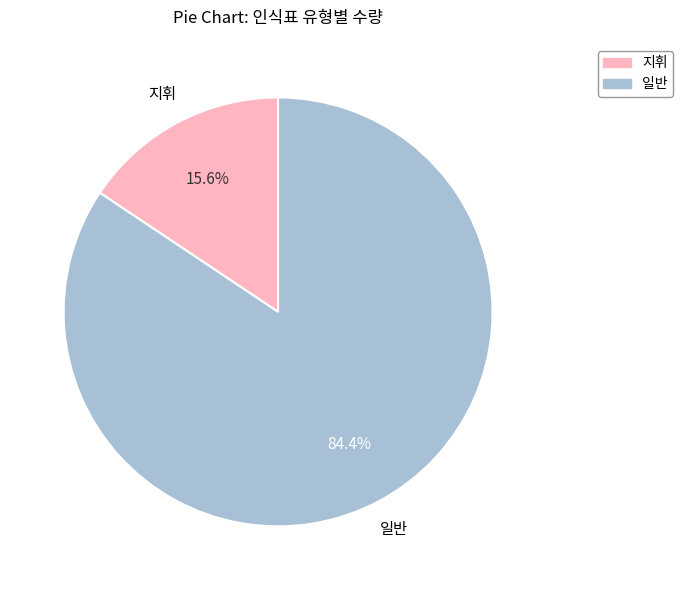

To the nearest percent, what is the average slice percentage?

50%